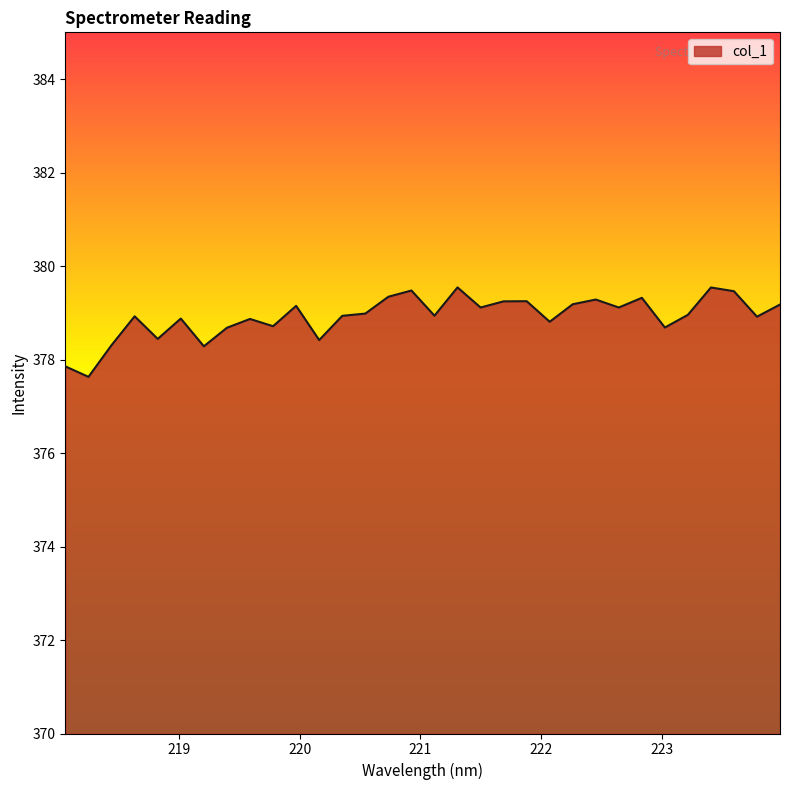

What is the greatest value displayed?

379.5